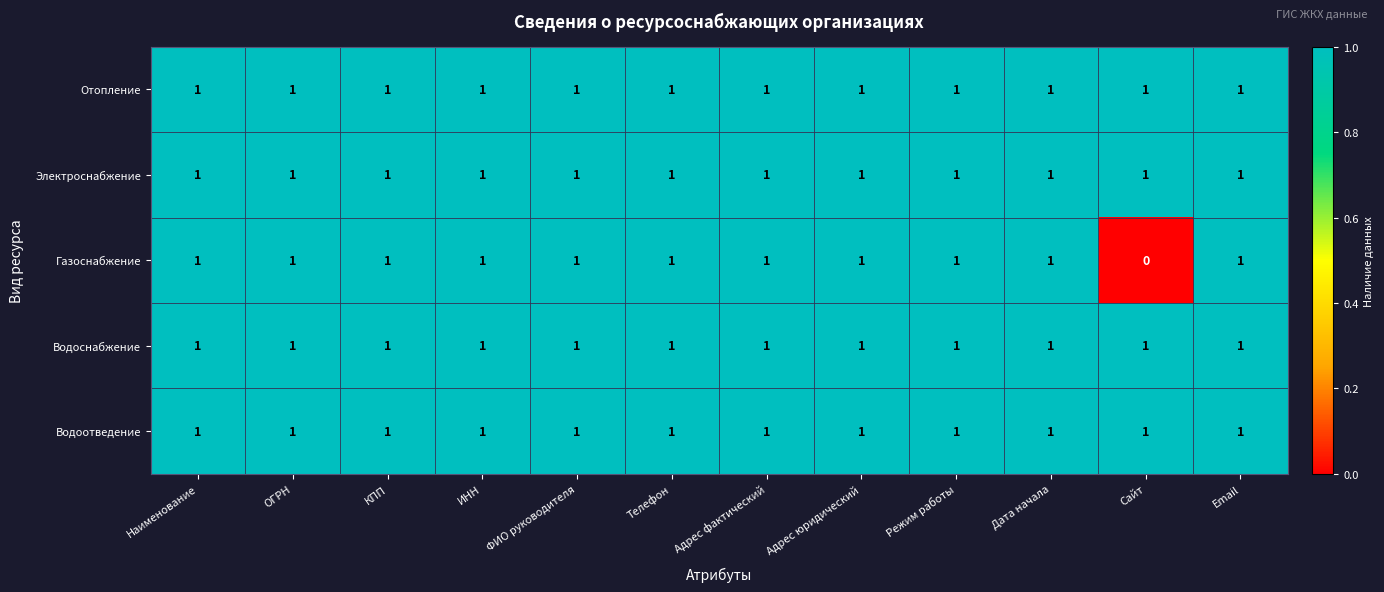

At which category does the chart reach its minimum across all series?

Сайт